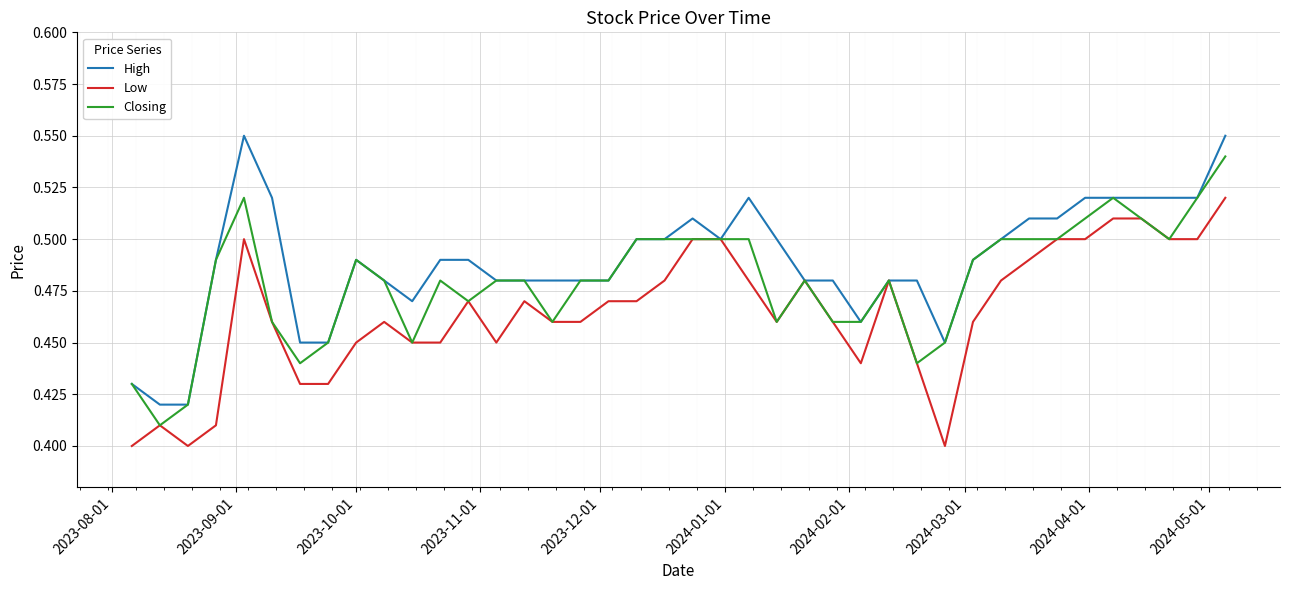

How many lines are shown in the chart?

3